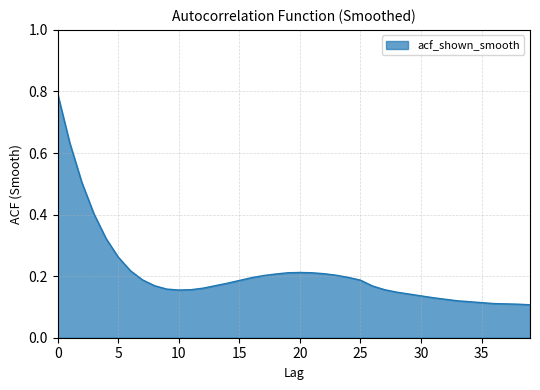

What is the difference between the maximum and minimum values?

0.7